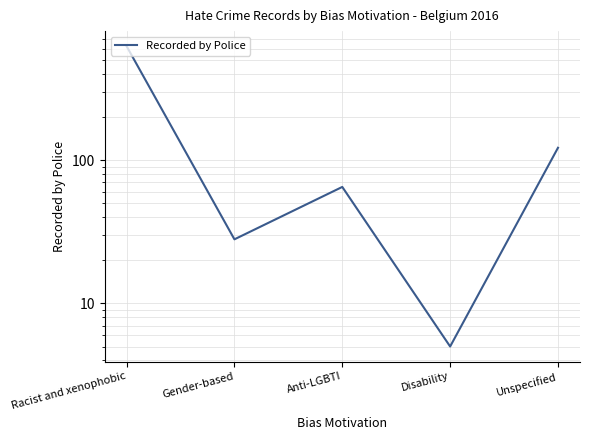

How many lines are shown in the chart?

1